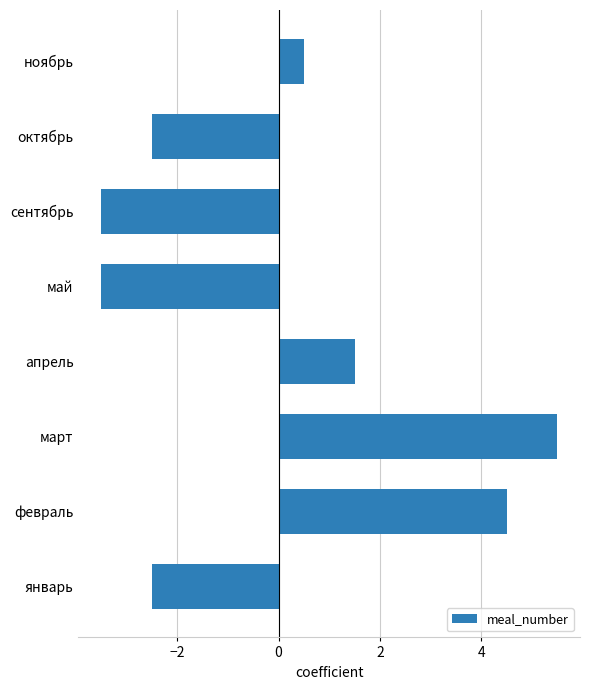

What is the smallest value displayed?

-3.5